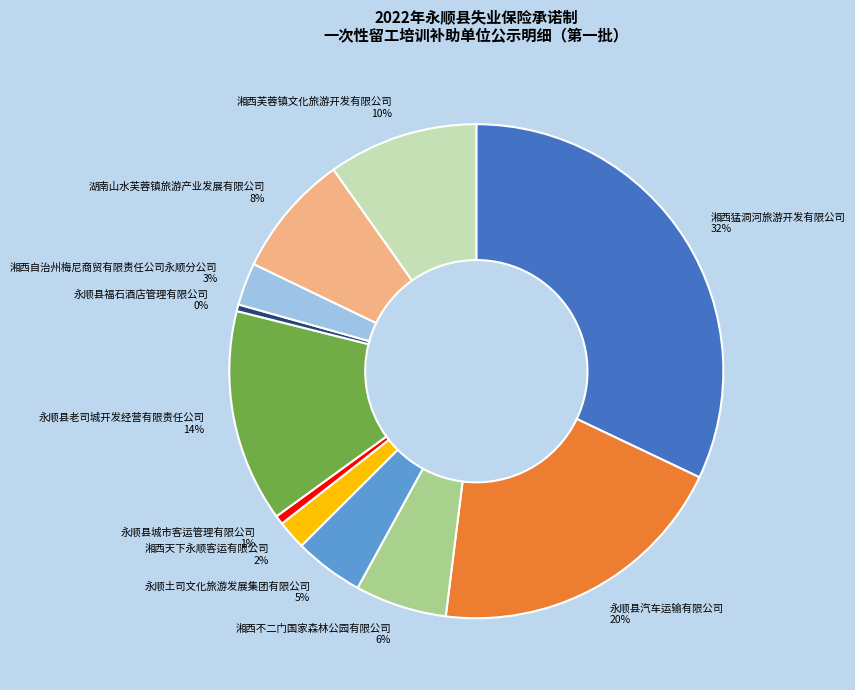

Which slice is the largest?

湘西猛洞河旅游开发有限公司